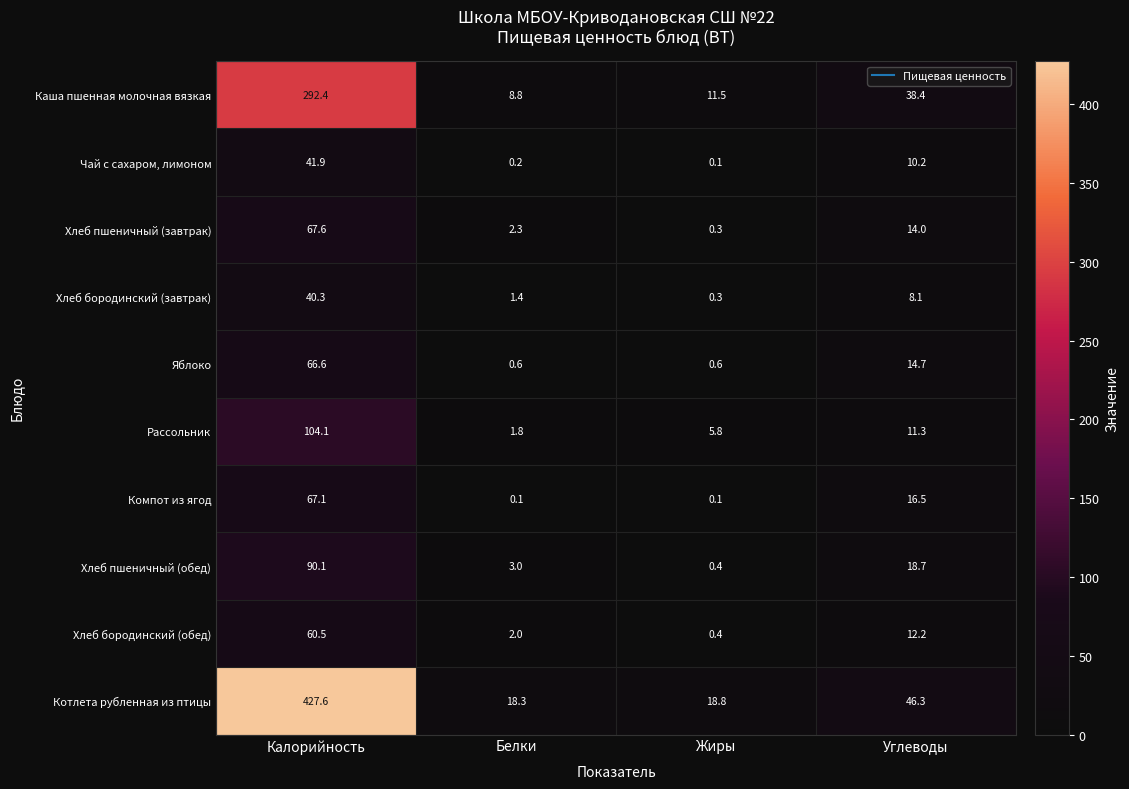

Rank the series by their maximum value, from lowest to highest.

Хлеб бородинский (завтрак), Чай с сахаром, лимоном, Хлеб бородинский (обед), Яблоко, Компот из ягод, Хлеб пшеничный (завтрак), Хлеб пшеничный (обед), Рассольник, Каша пшенная молочная вязкая, Котлета рубленная из птицы